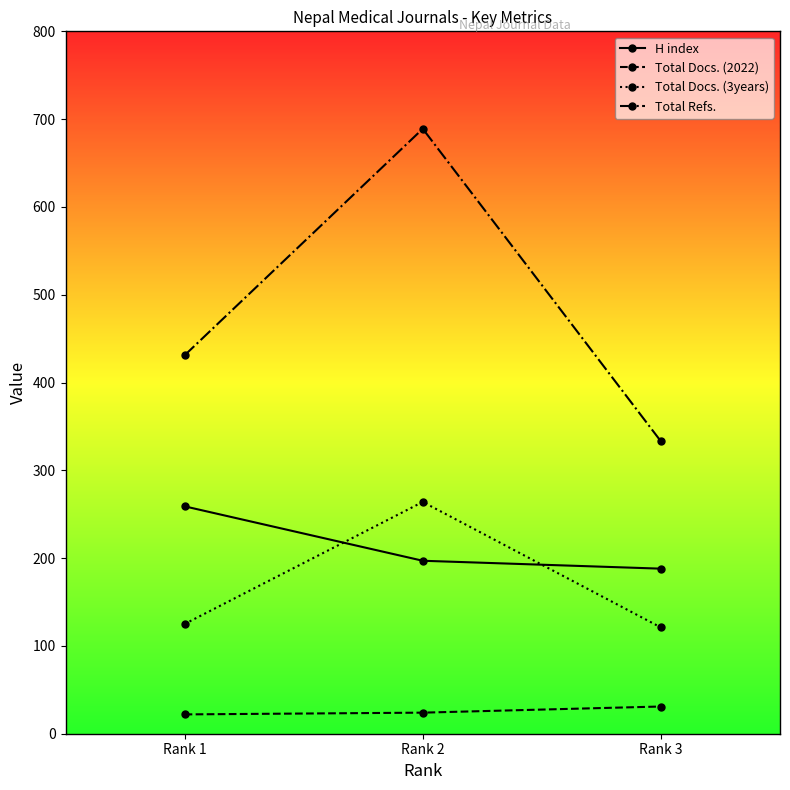

Where is H index nearest to the value 223?

Rank 2